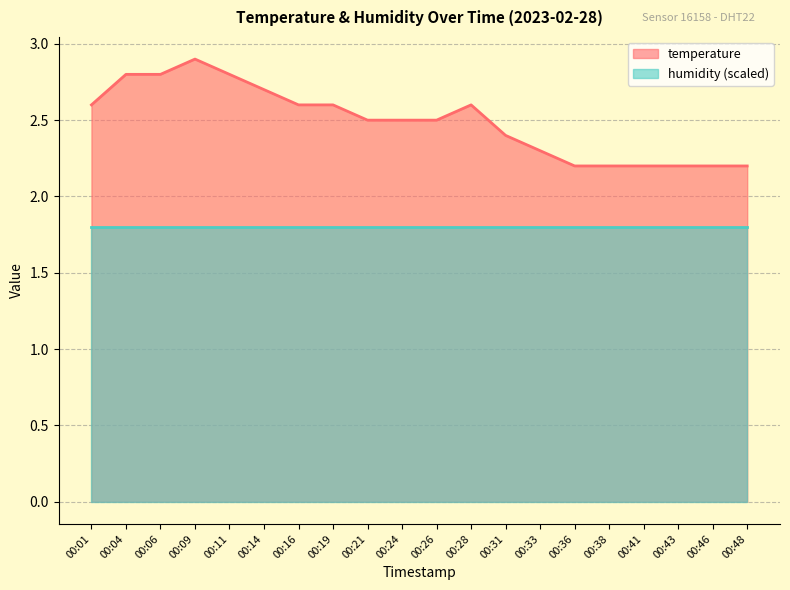

Where is the first local maximum?

00:09